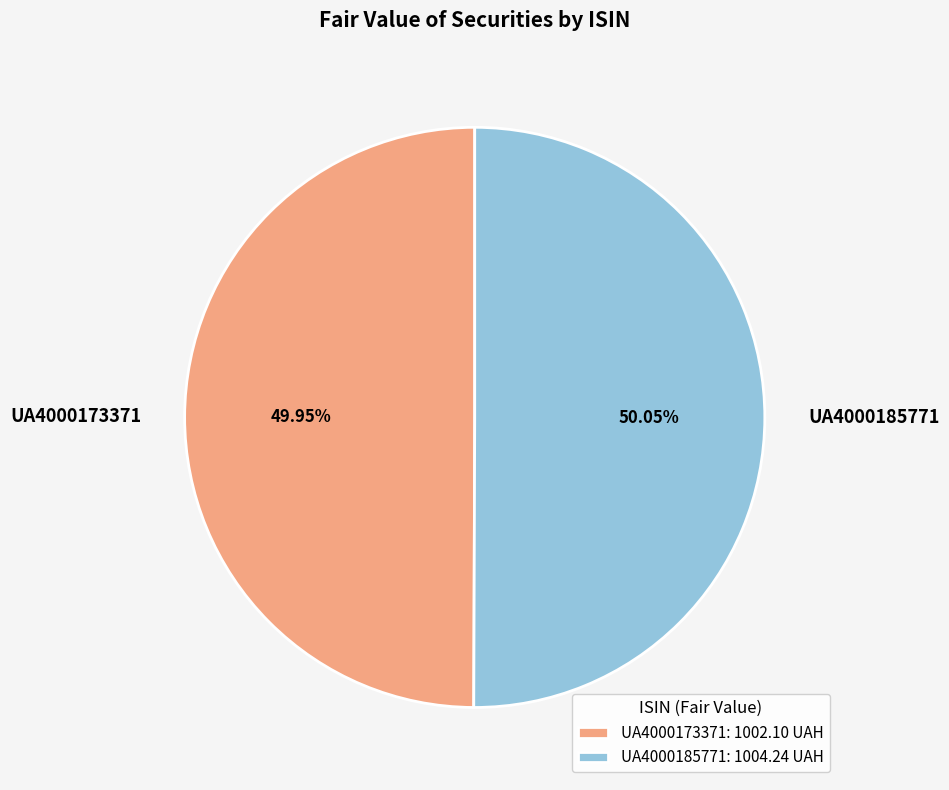

What portion of the pie excludes UA4000185771?

49.9%